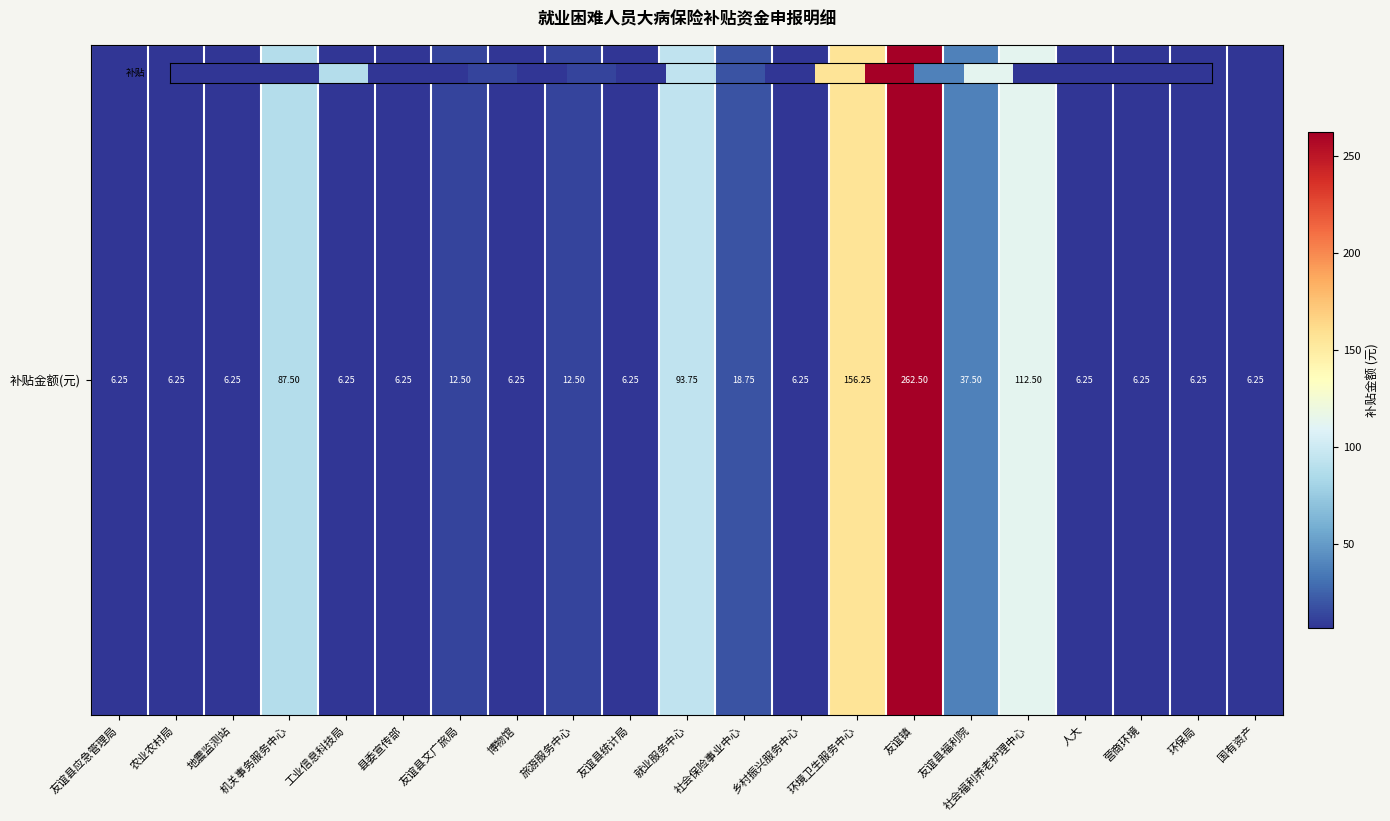

Is it true that the value at 社会福利养老护理中心 is 112.5?

True